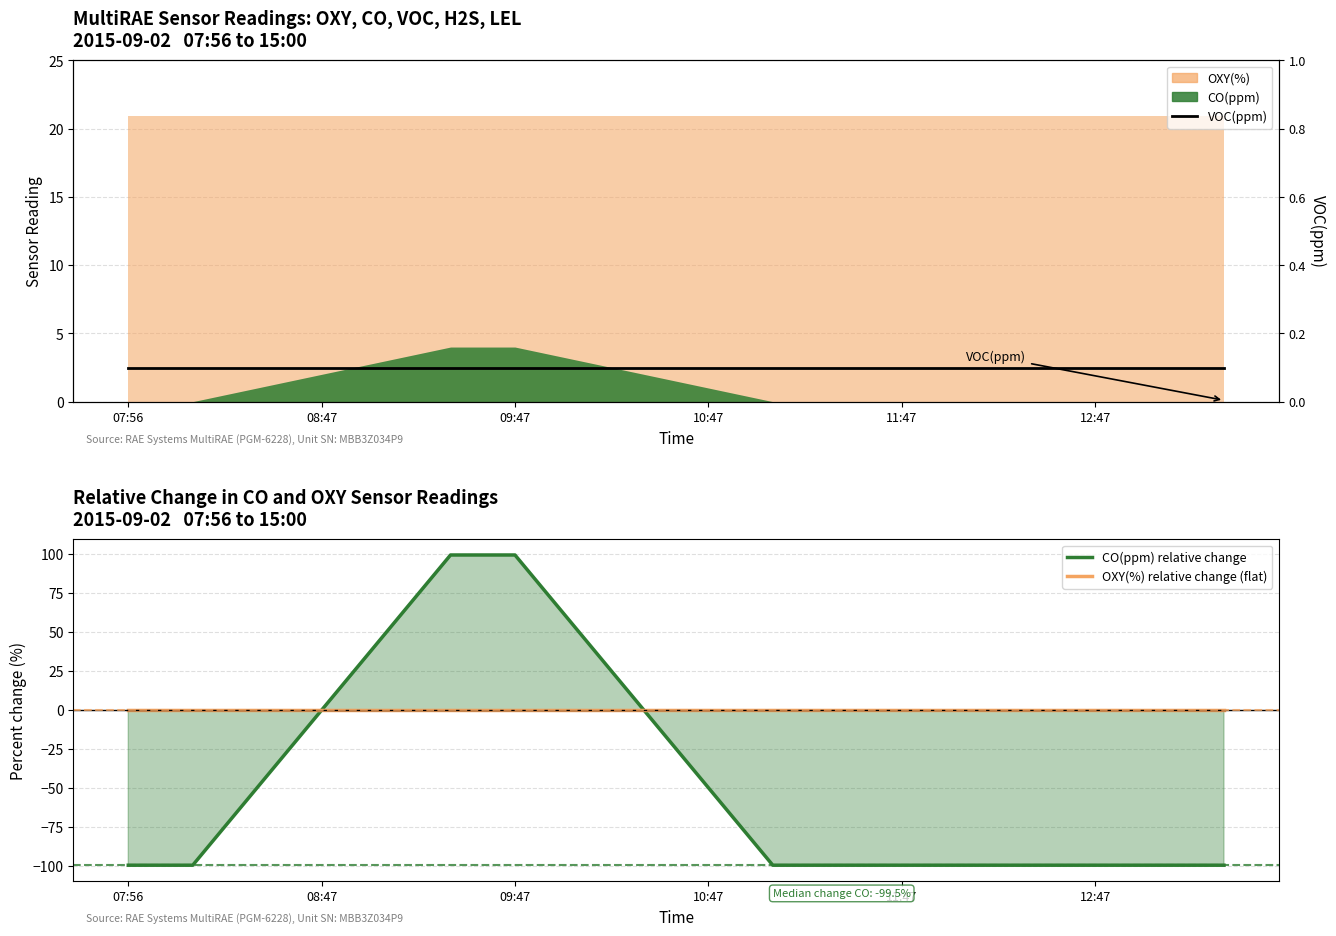

What is the label of the 17th point from the right?

08:47